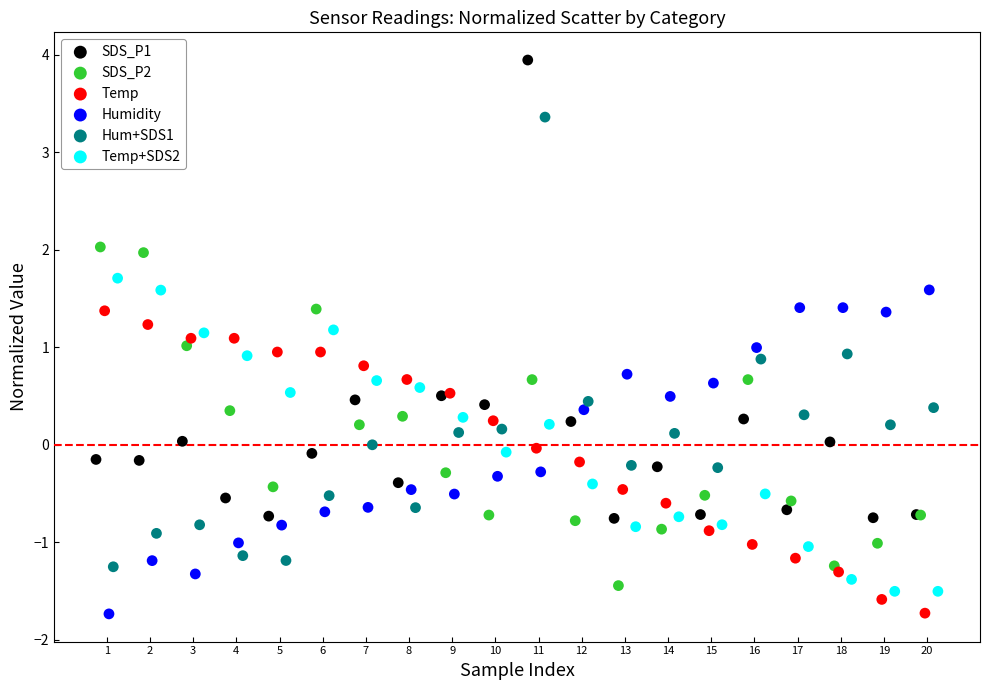

Which series reaches the maximum Y coordinate?

SDS_P1